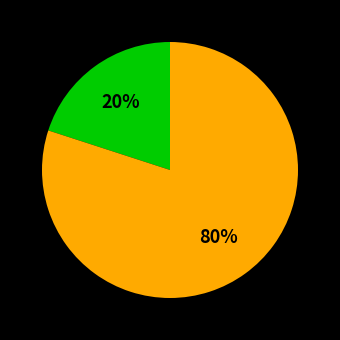

Is there a majority slice in this chart?

Yes